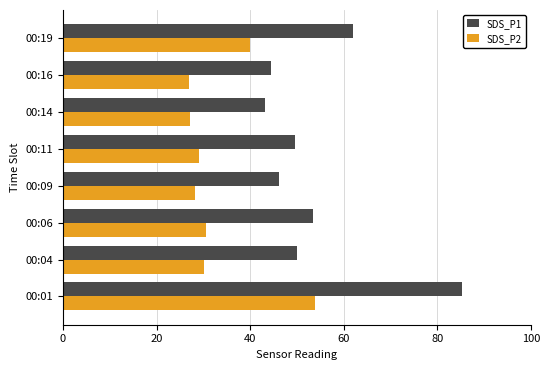

True or false: SDS_P2 has a value of 27.2 at 00:14.

True